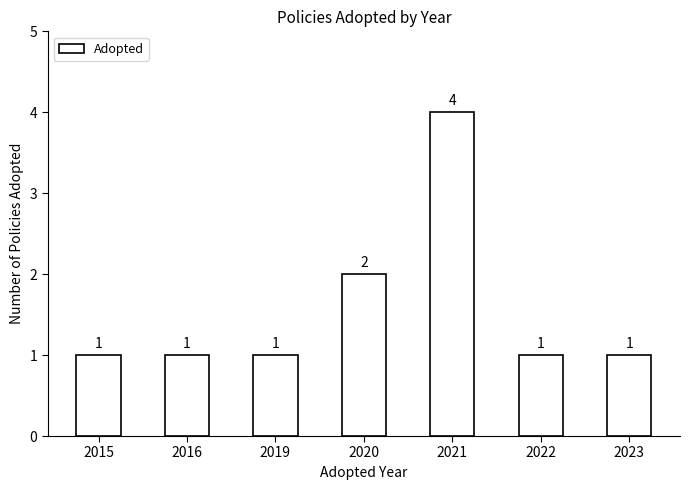

Is it true that the value at 2020 is 3?

False